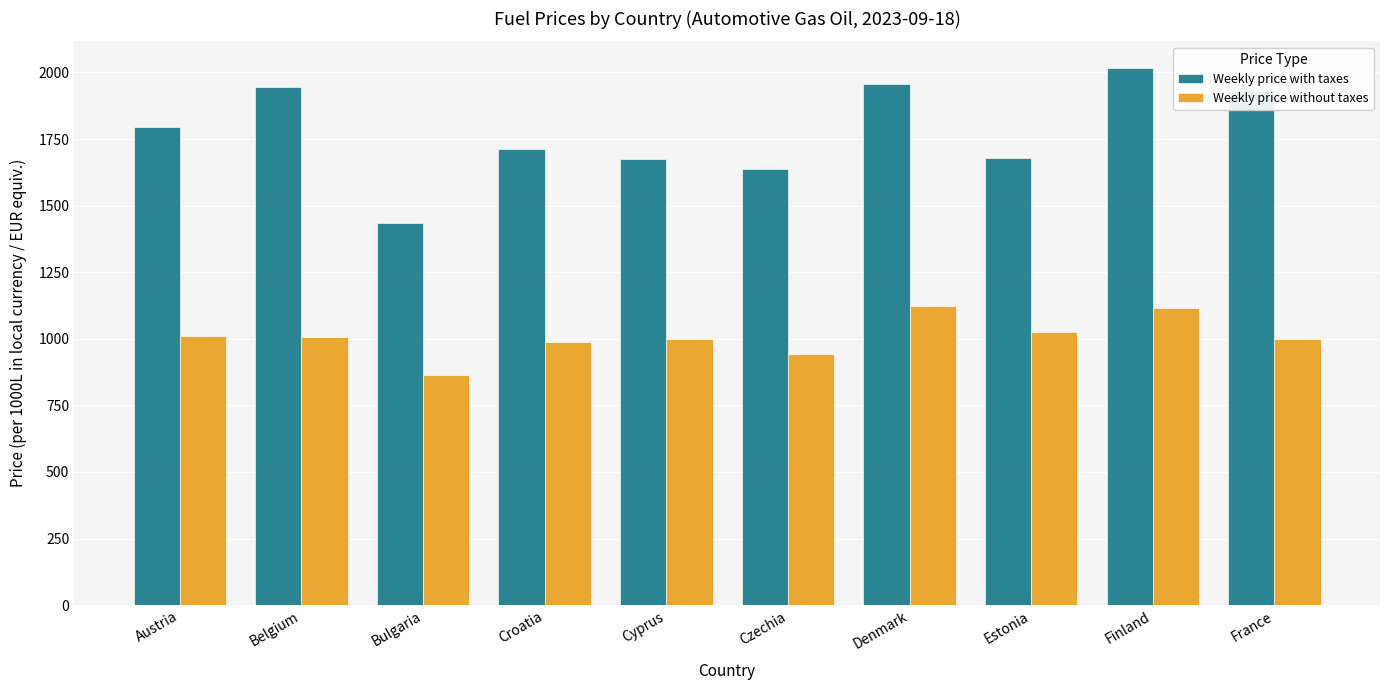

Which label corresponds to the largest value in the chart?

Finland